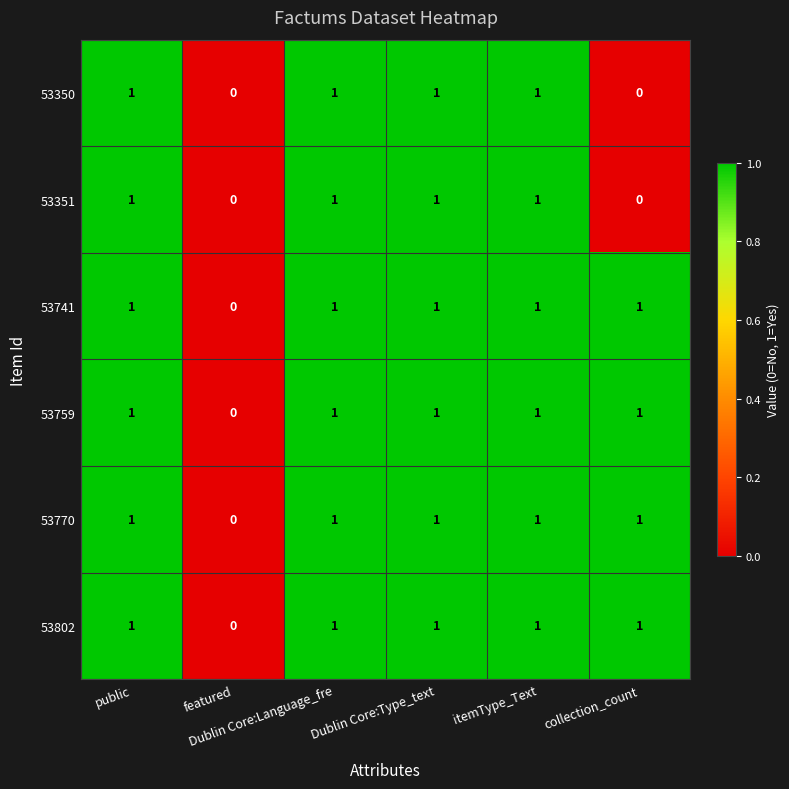

What is the sum of all 53741 values?

5